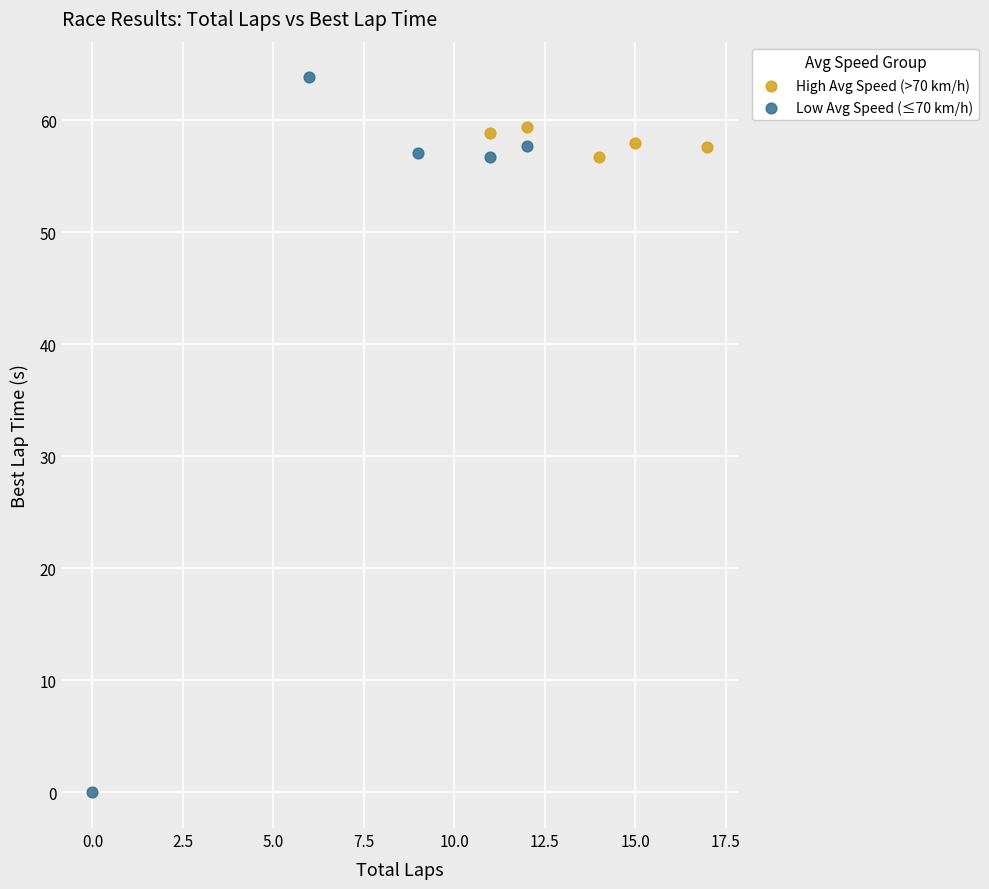

Which series has the largest Y range (max minus min)?

Low Avg Speed (≤70 km/h)